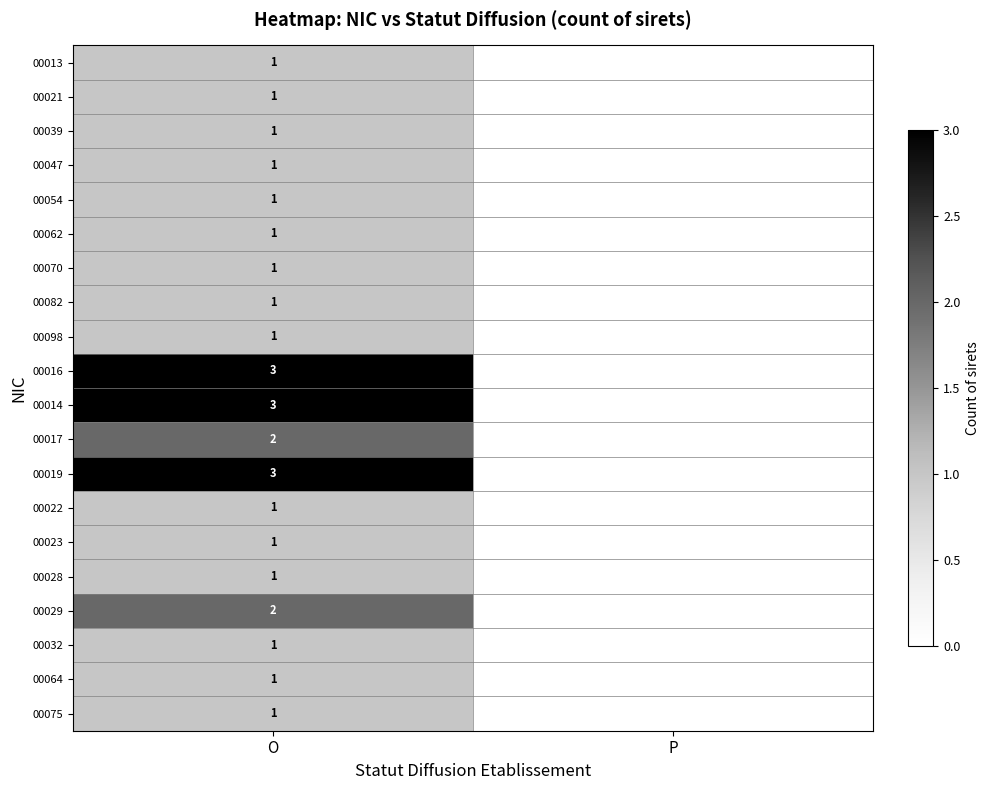

What is the difference between the highest and lowest values at O?

2